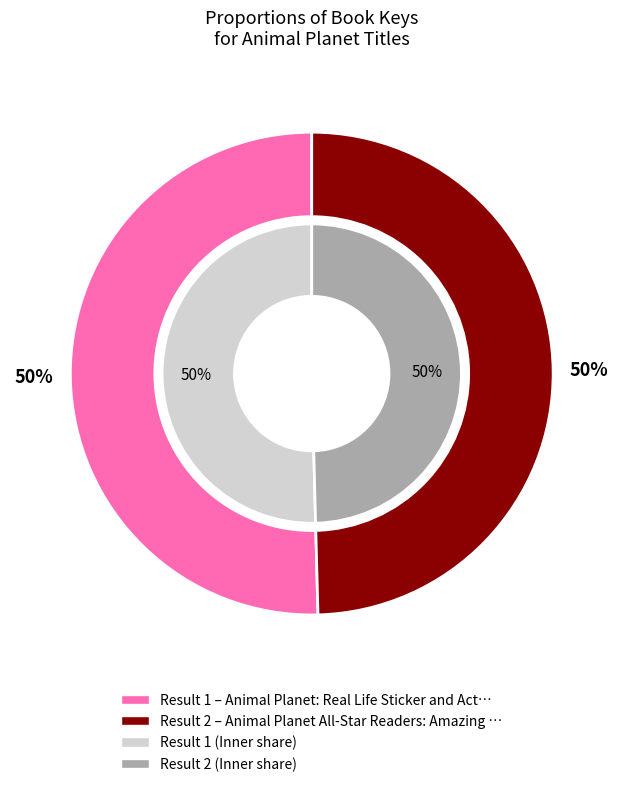

How much of the chart is everything except Animal Planet: Real Life Sticker and Activity Book?

49.6%